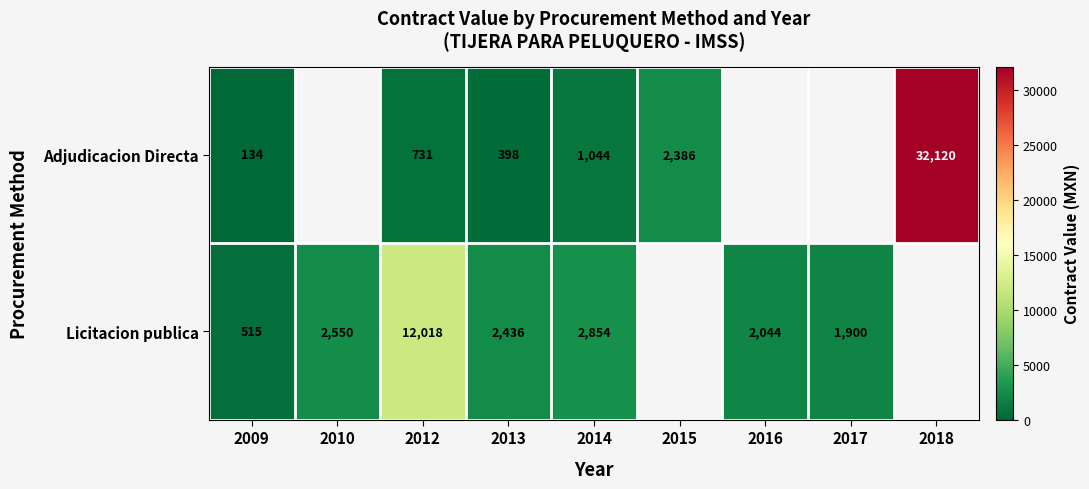

Count the number of categories in the chart.

9